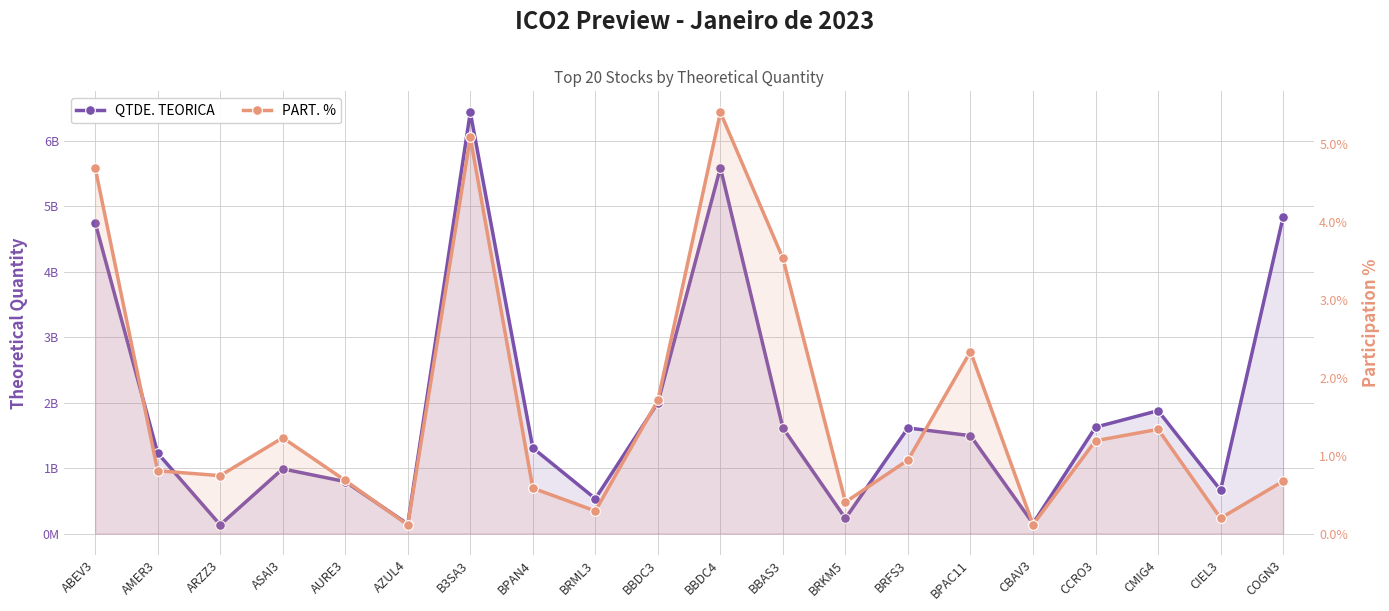

True or false: PART. % and QTDE. TEORICA cross at least once.

False